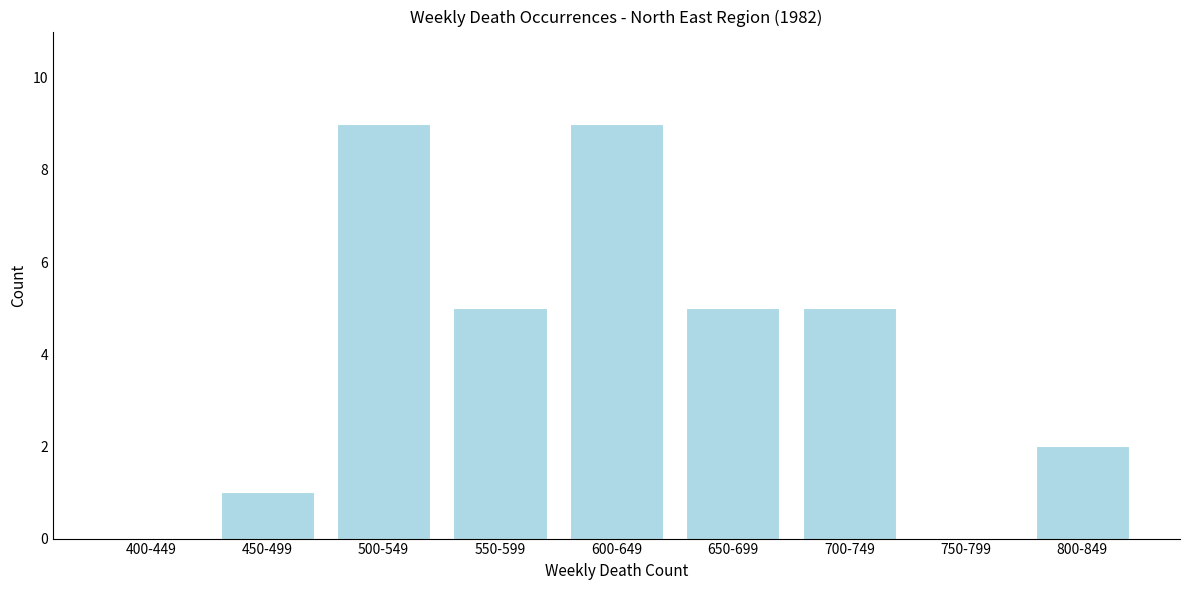

Reading left to right, what are all the values shown in this chart?

400-449=0	450-499=1	500-549=9	550-599=5	600-649=9	650-699=5	700-749=5	750-799=0	800-849=2